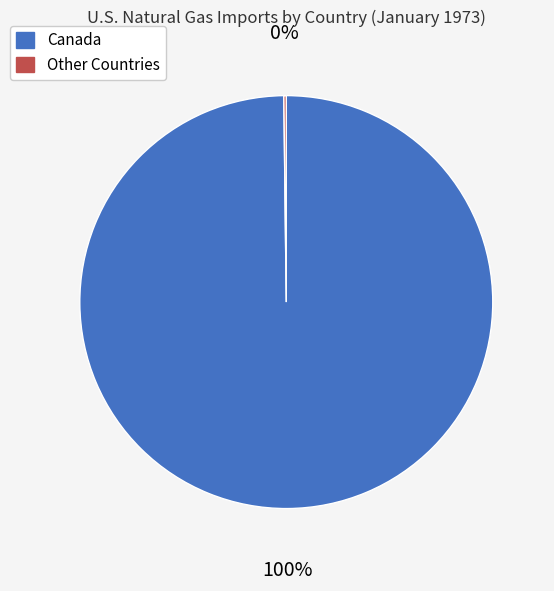

Is there a majority slice in this chart?

Yes